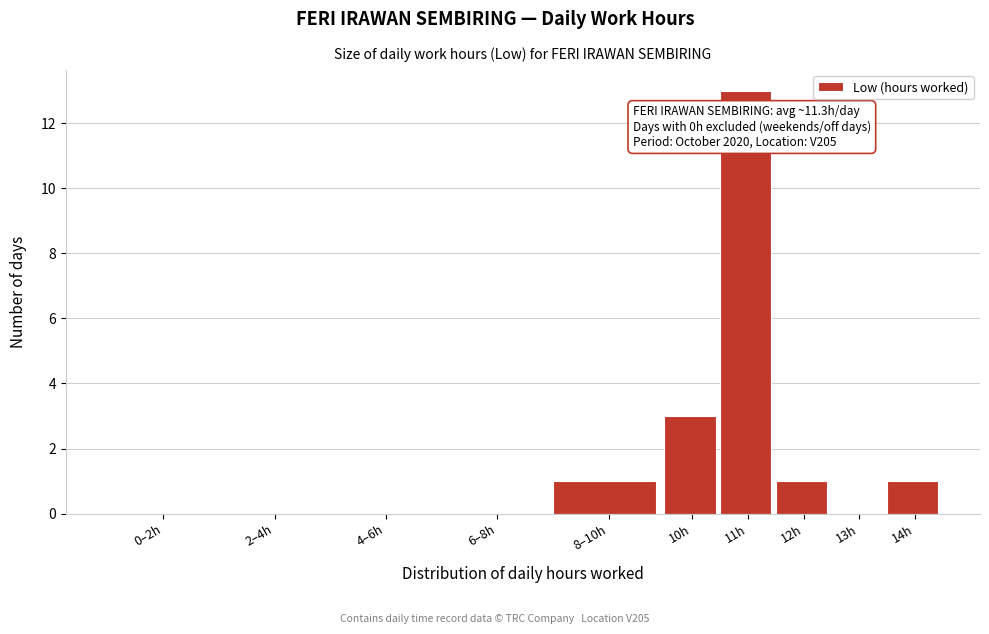

Reading left to right, list all the values displayed in this chart.

0–2h=0	2–4h=0	4–6h=0	6–8h=0	8–10h=1	10h=3	11h=13	12h=1	13h=0	14h=1